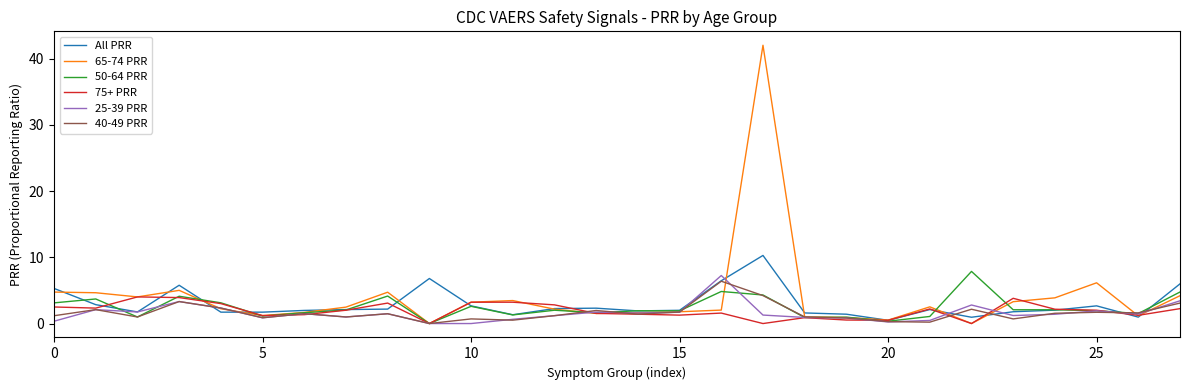

Which series has the largest range (max minus min)?

65-74 PRR